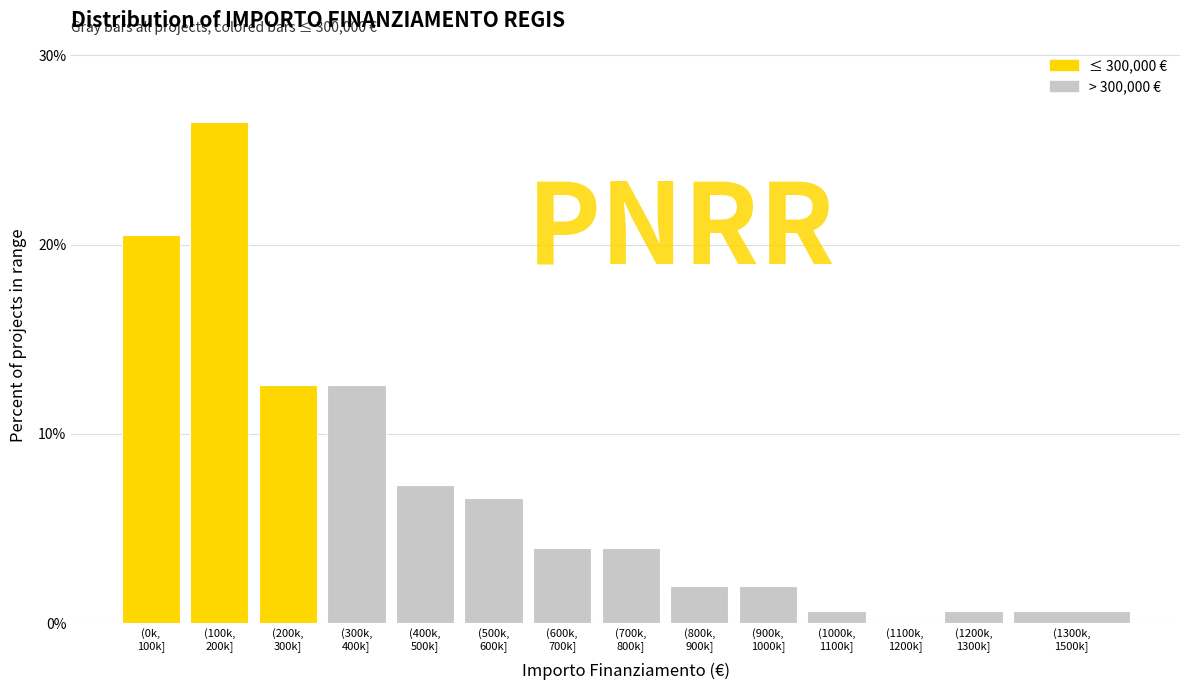

What is the maximum value shown in the chart?

26.5